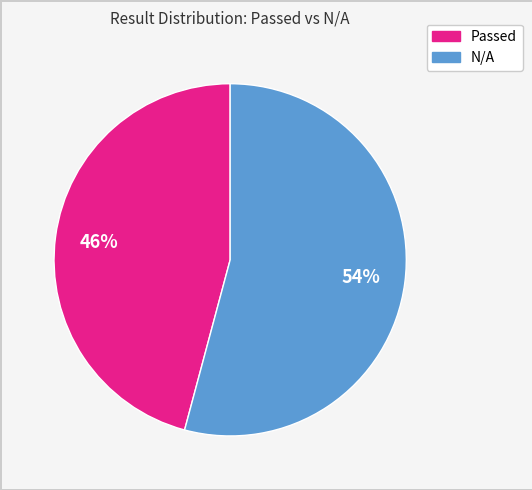

Does any single category account for the majority?

Yes